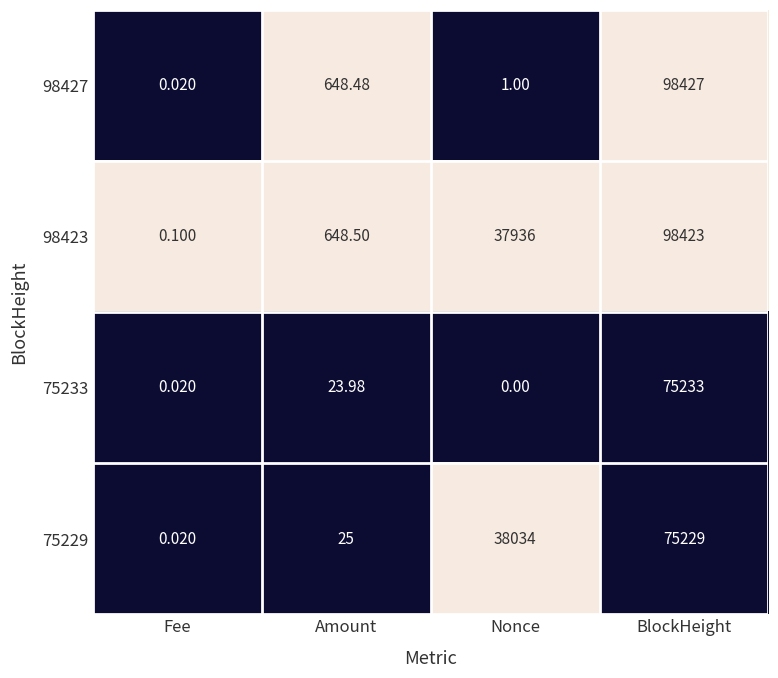

How many data points in 75233 are above 23?

2